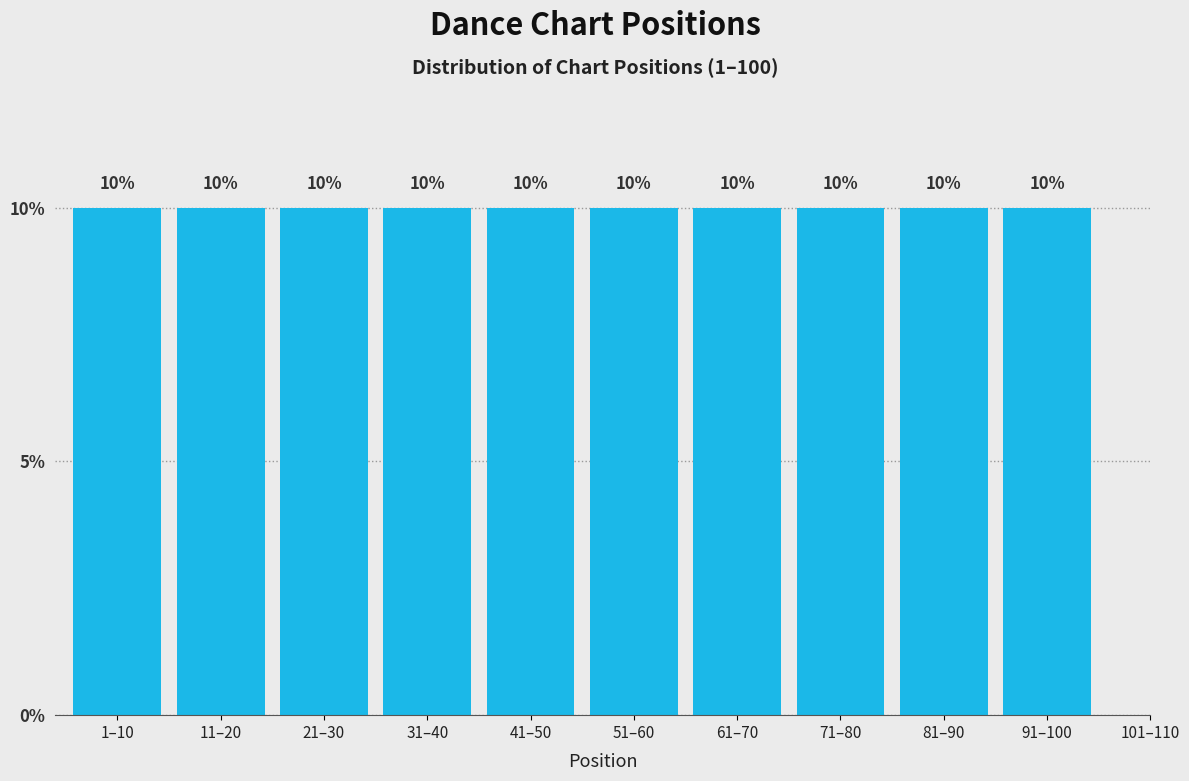

Reading left to right, extract all data points from this chart.

1–10=10	11–20=10	21–30=10	31–40=10	41–50=10	51–60=10	61–70=10	71–80=10	81–90=10	91–100=10	101–110=0